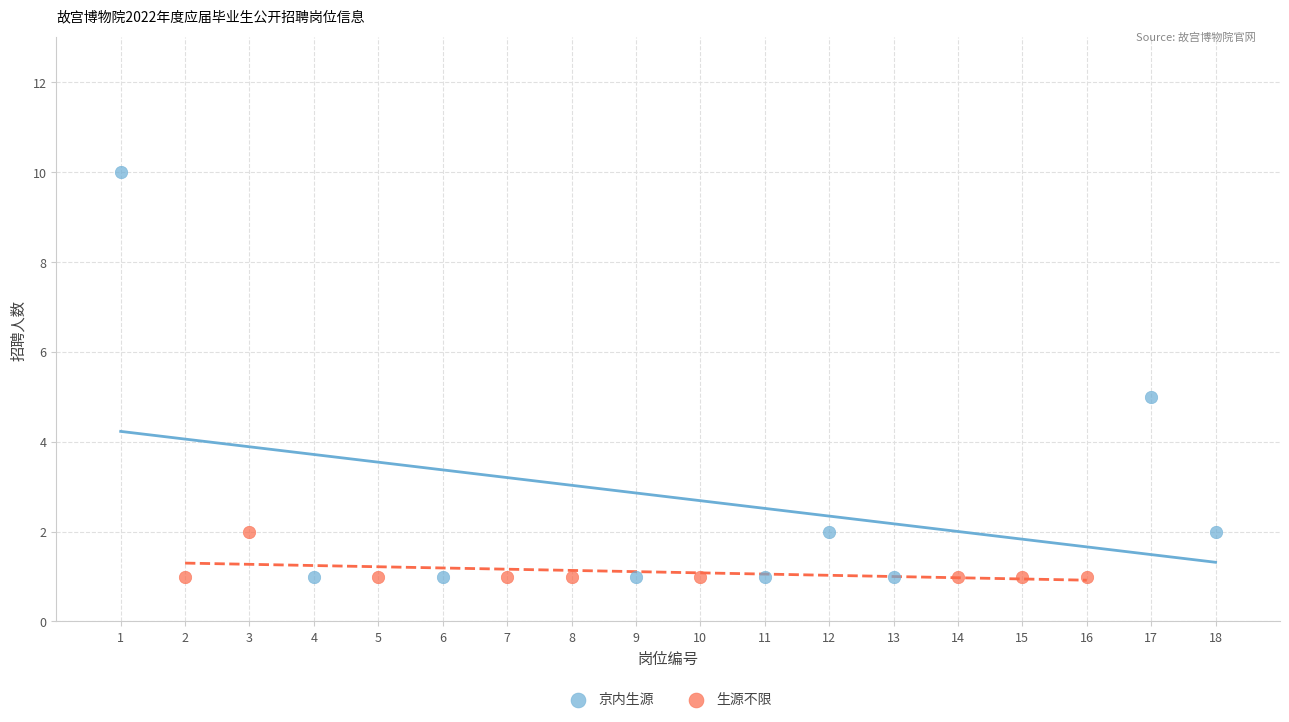

Which series reaches the maximum Y coordinate?

京内生源